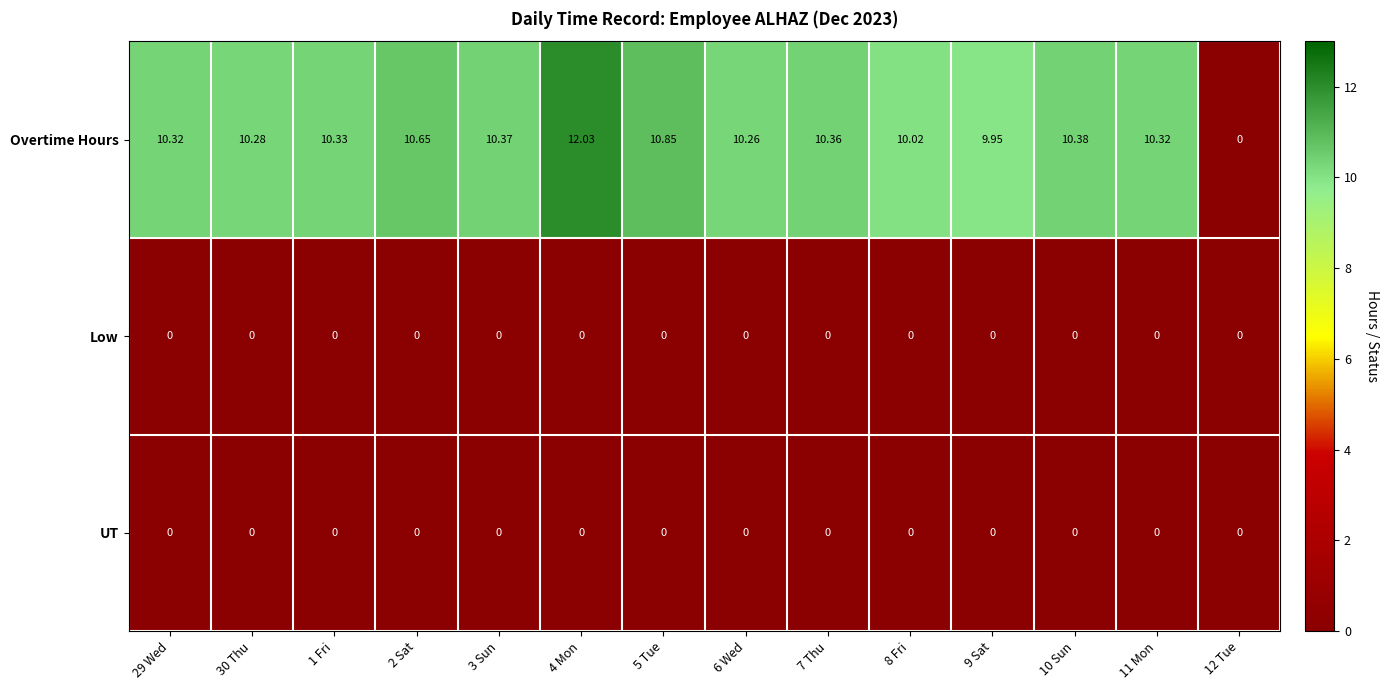

Which series has the widest spread of values?

Overtime Hours